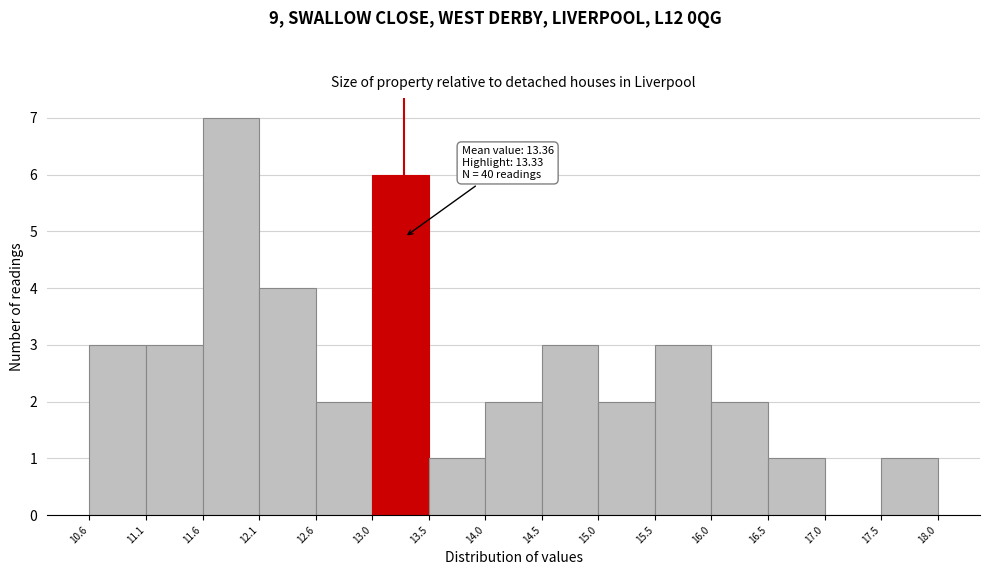

Over which range of the x-axis is the bar tallest?

11.6 to 12.1